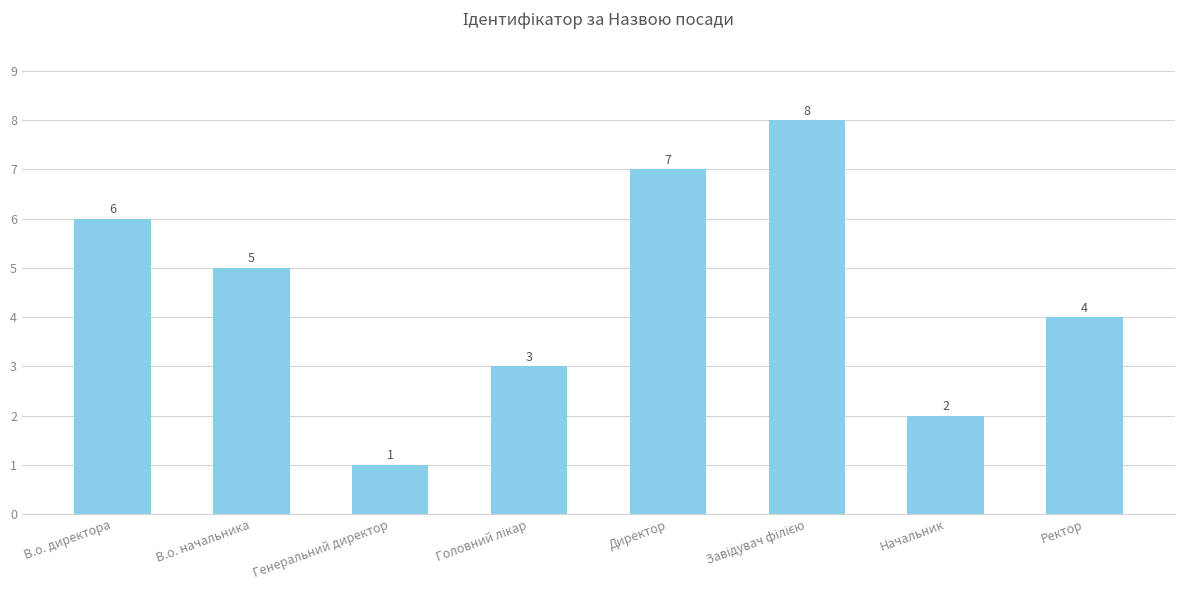

The value at Начальник is 3. True or false?

False